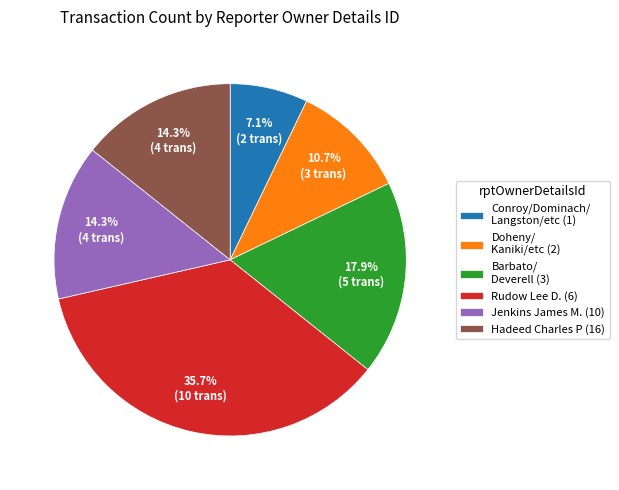

To the nearest percent, what is the average slice percentage?

17%